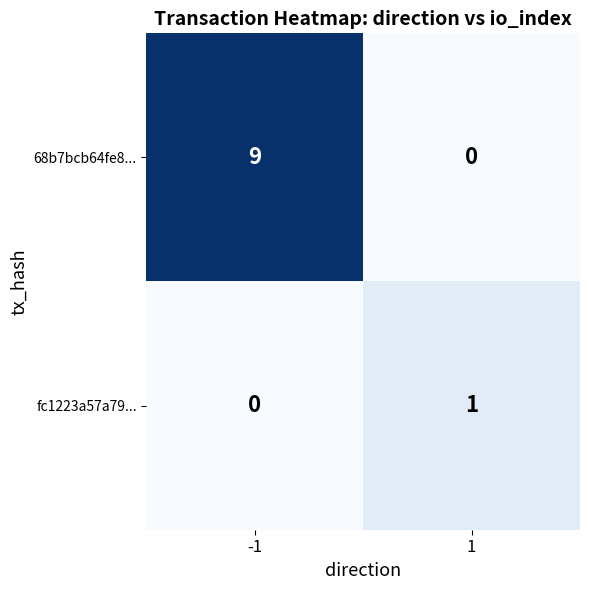

What is the greatest value displayed?

9